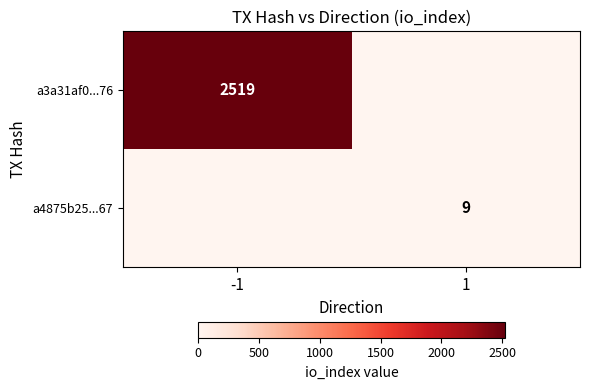

The a4875b25...67 series shows 9 at 1. True or false?

True